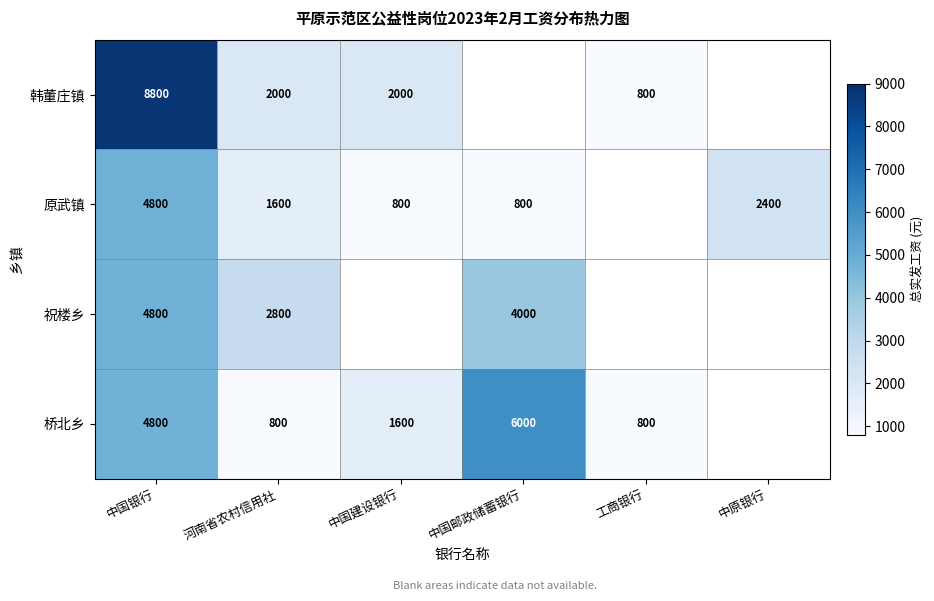

Is the value of 韩董庄镇 at 河南省农村信用社 greater than the value of 桥北乡 at 工商银行?

Yes